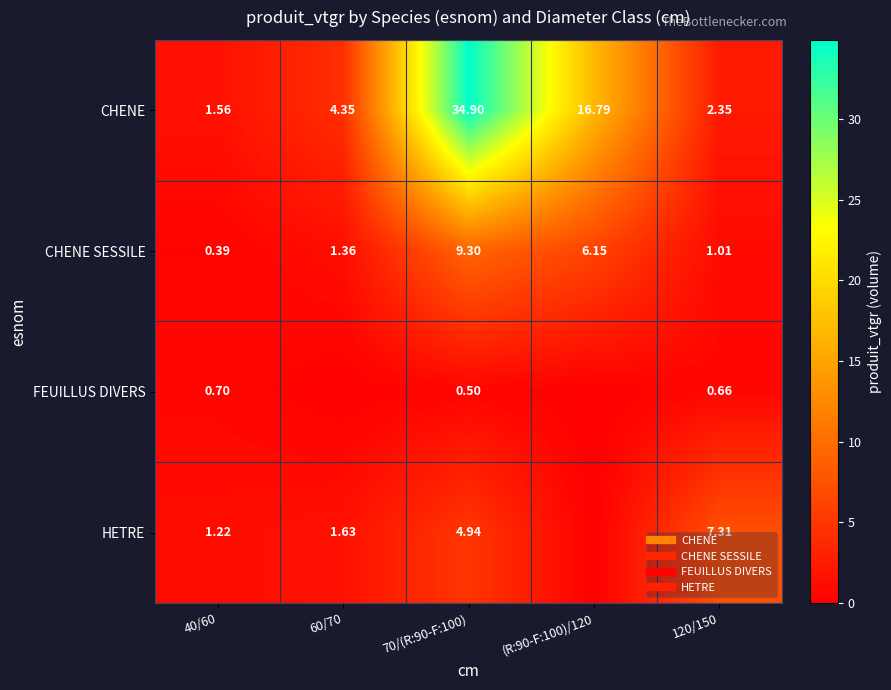

What is the sum of all CHENE SESSILE values?

18.2